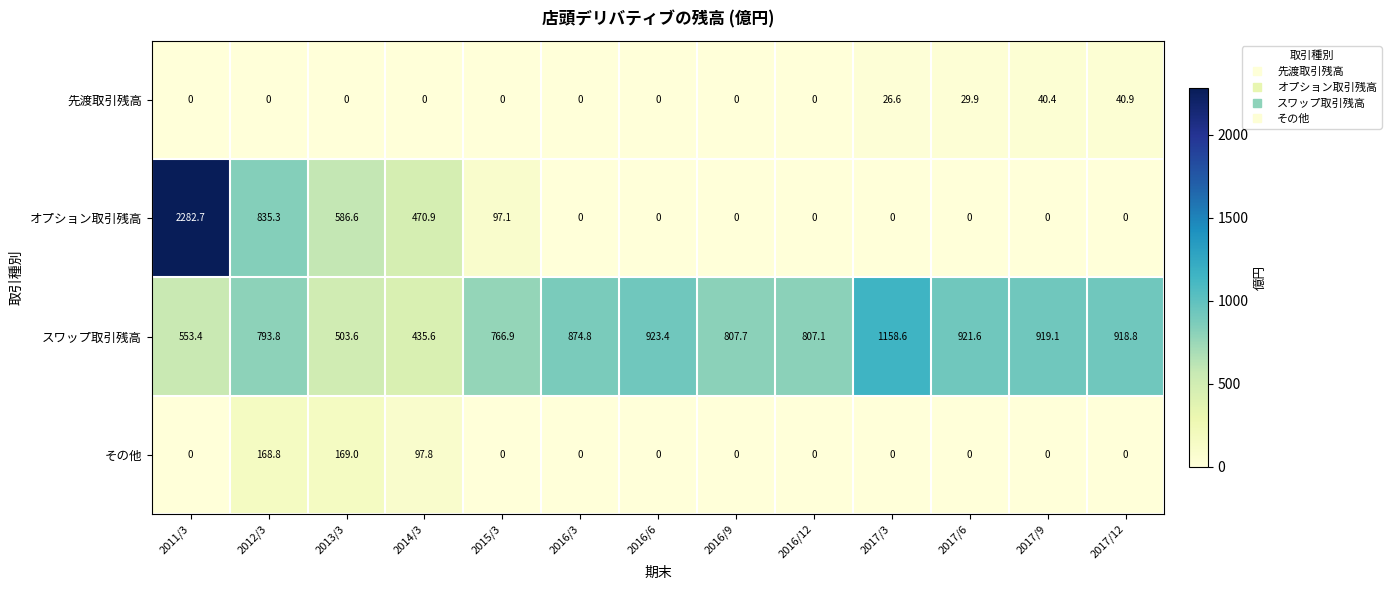

At which label is 先渡取引残高 closest to 20?

2017/3